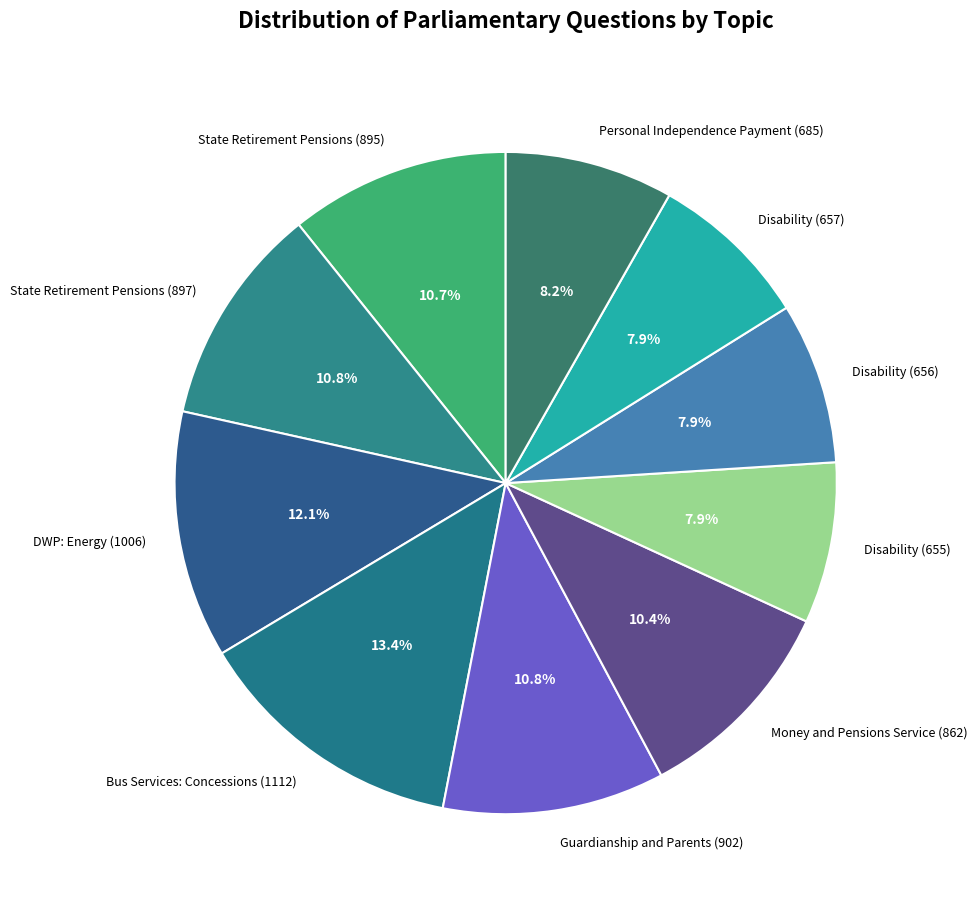

Between Money and Pensions Service (862) and DWP: Energy (1006), which is larger?

DWP: Energy (1006)